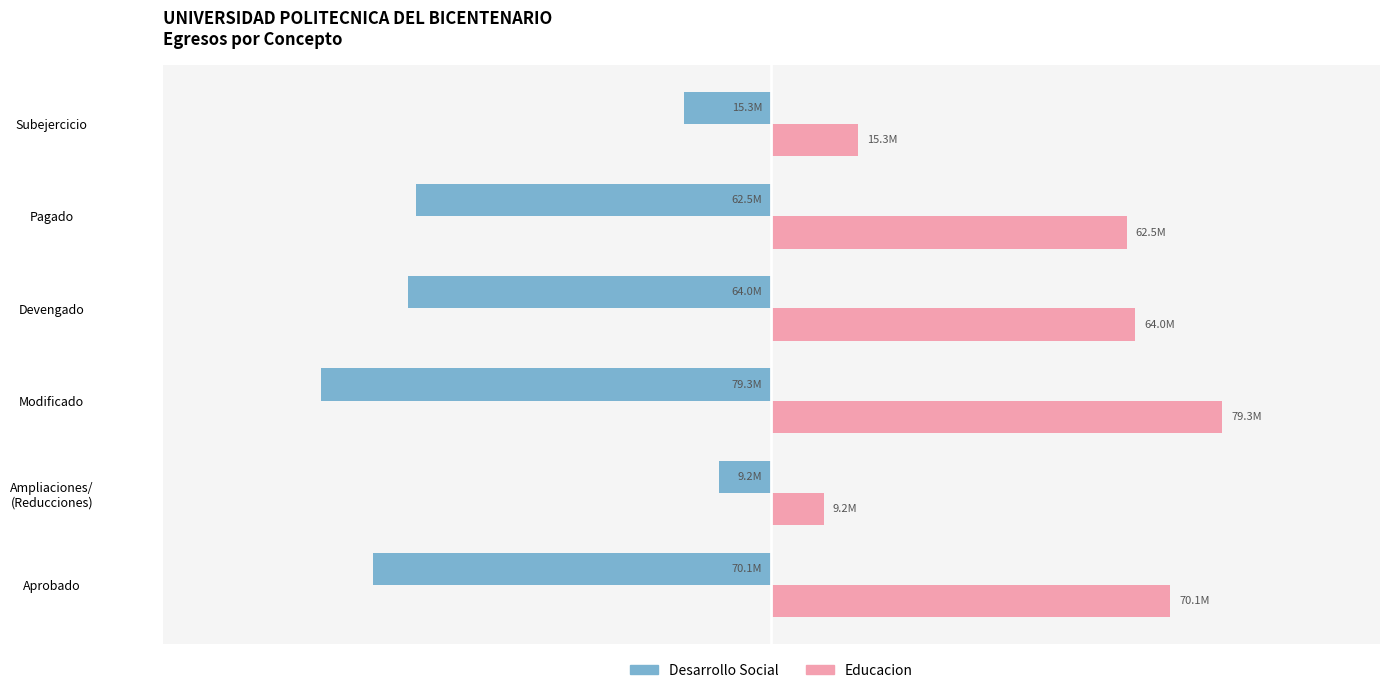

What are all the series names shown in the legend?

Desarrollo Social, Educacion